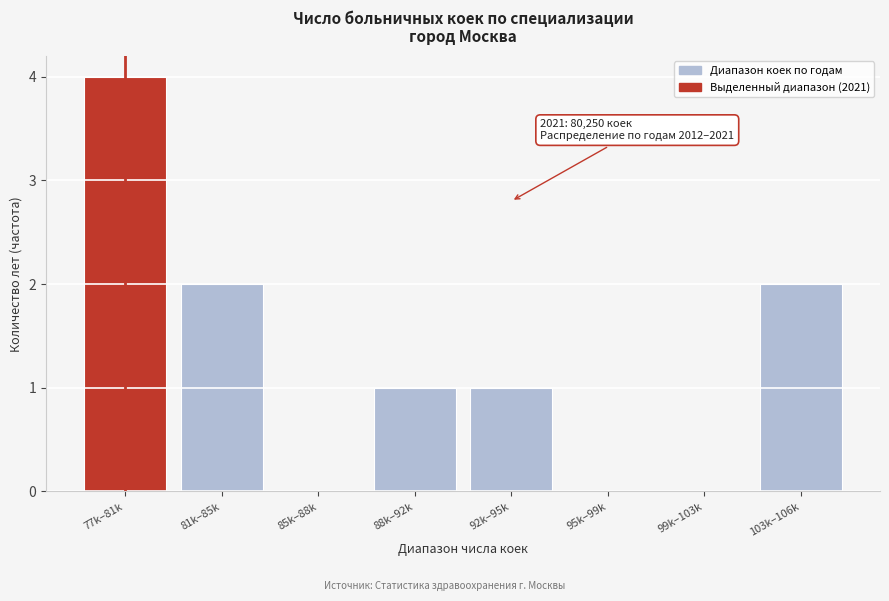

Reading right to left, transcribe all the data shown in this chart.

103k–106k=2	99k–103k=0	95k–99k=0	92k–95k=1	88k–92k=1	85k–88k=0	81k–85k=2	77k–81k=4